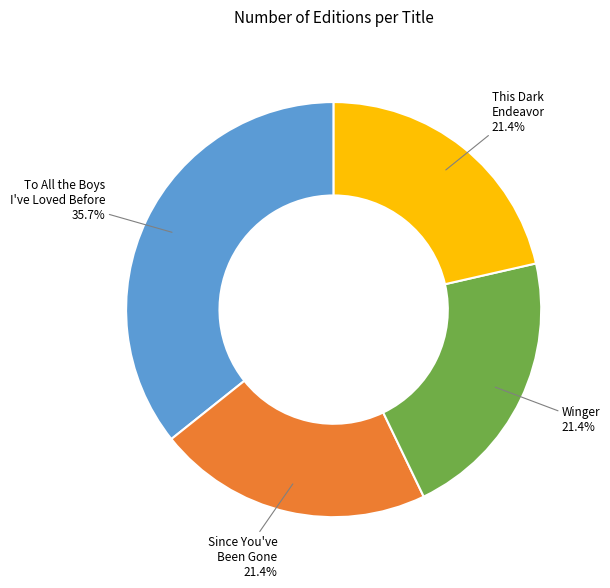

What portion of the pie excludes Since You've Been Gone?

78.6%